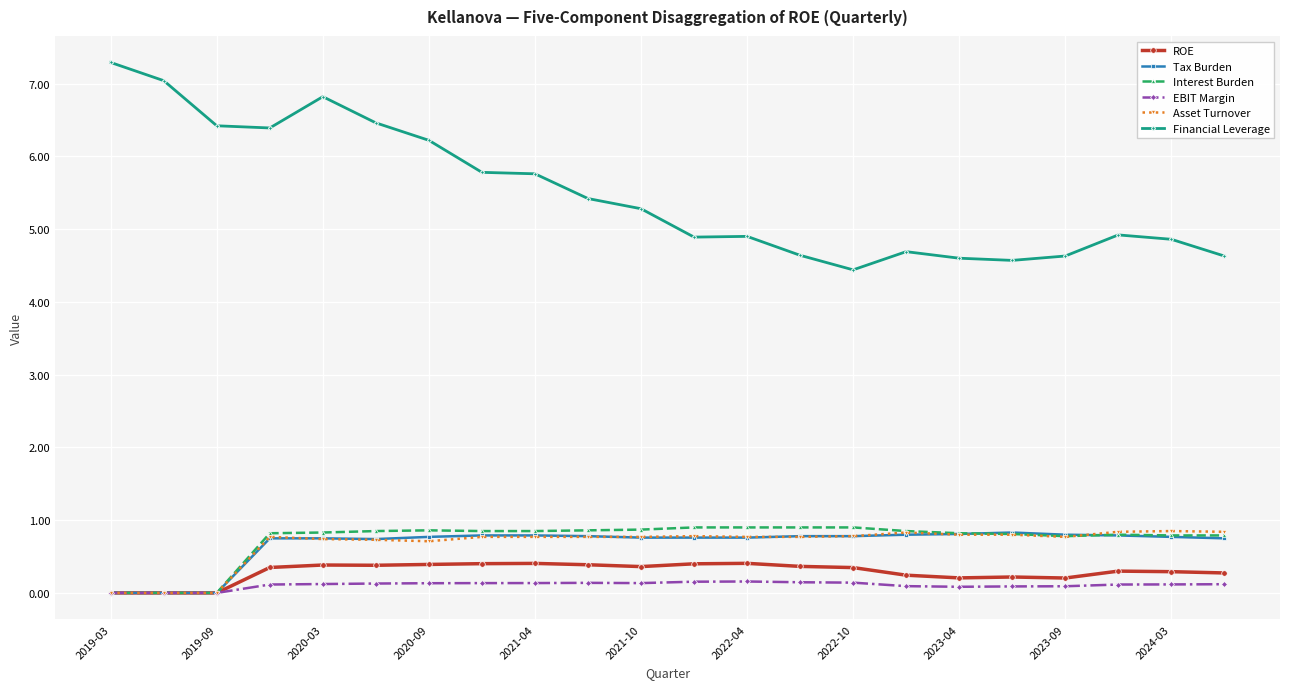

At how many categories does at least one series exceed 2?

22